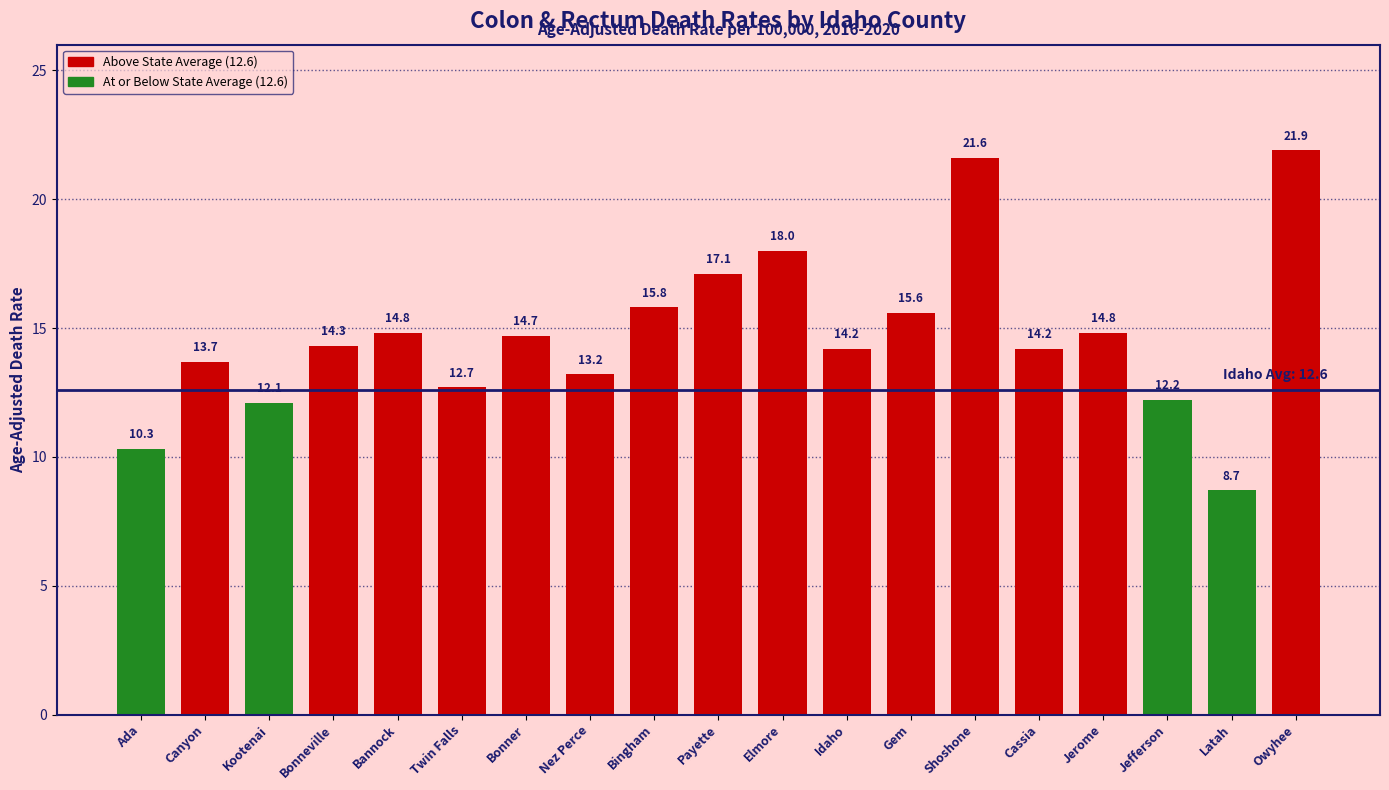

How many values exceed 14?

12